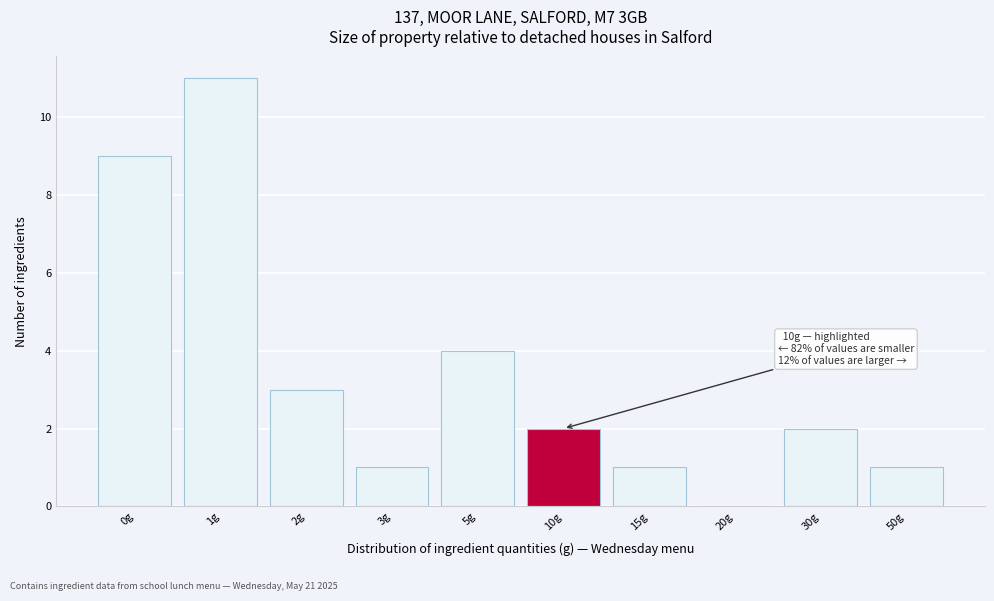

Reading left to right, what are all the values shown in this chart?

0g=9	1g=11	2g=3	3g=1	5g=4	10g=2	15g=1	20g=0	30g=2	50g=1